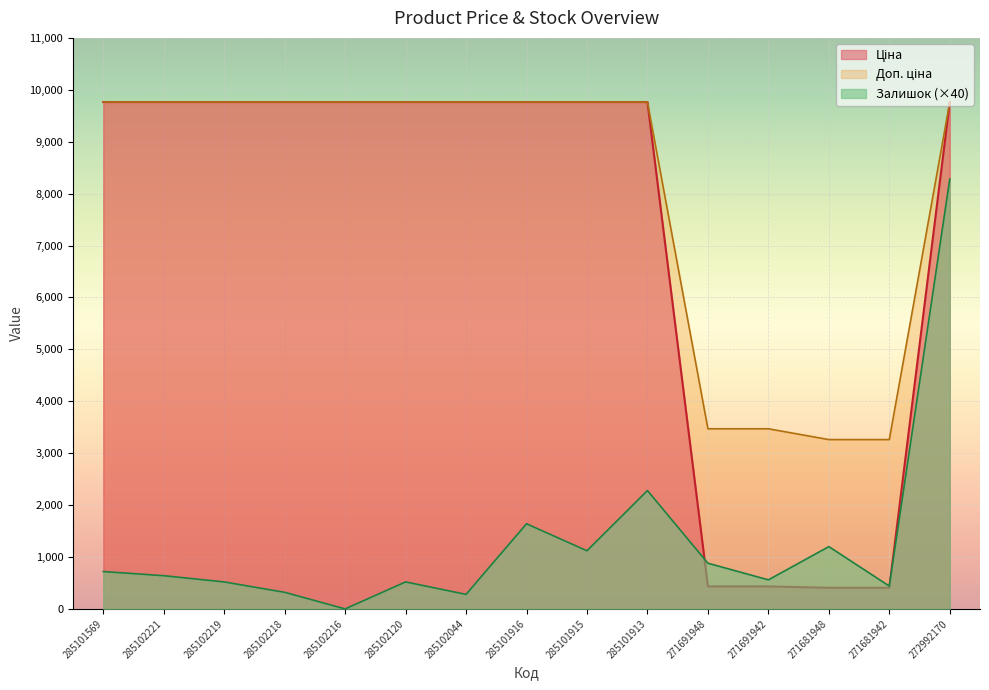

Where is Залишок nearest to the value 4140?

285101913